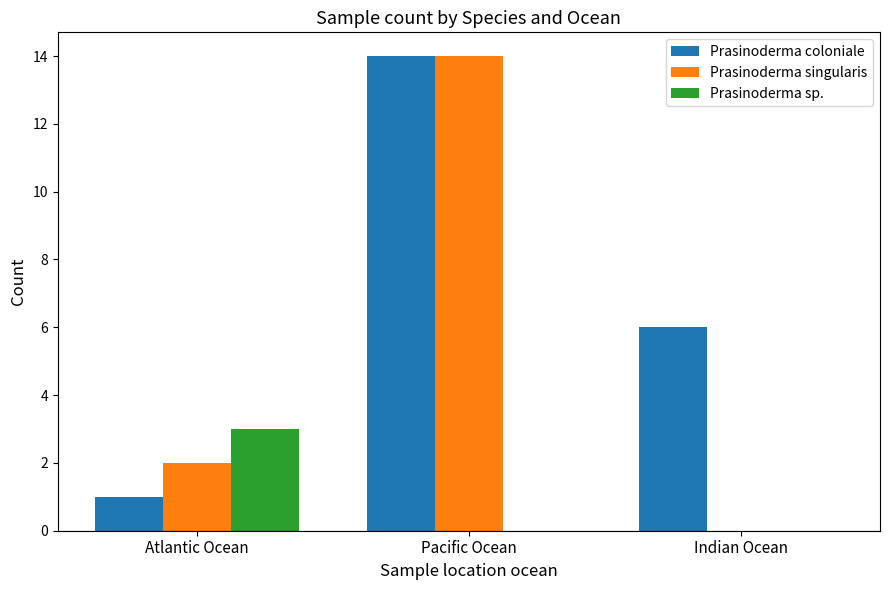

The value of Prasinoderma singularis at Atlantic Ocean is 1. True or false?

False